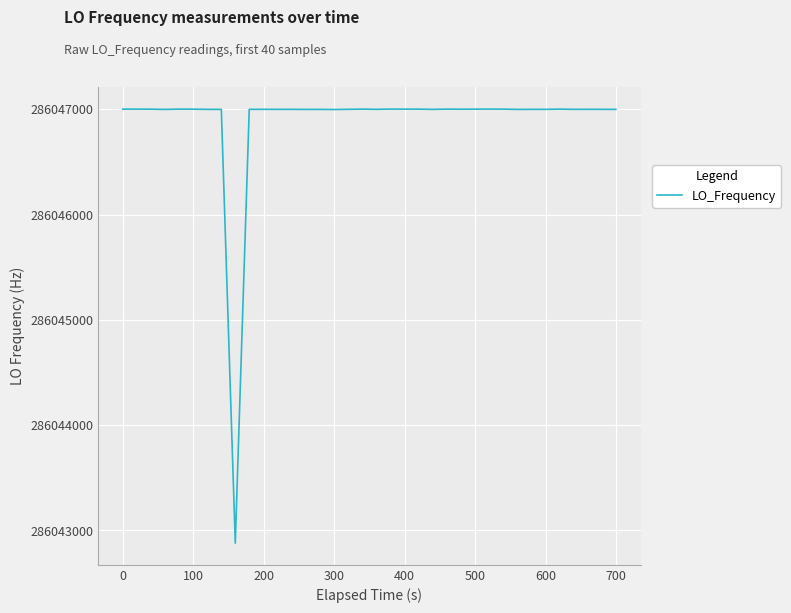

What is the minimum value shown in the chart?

286042879.4